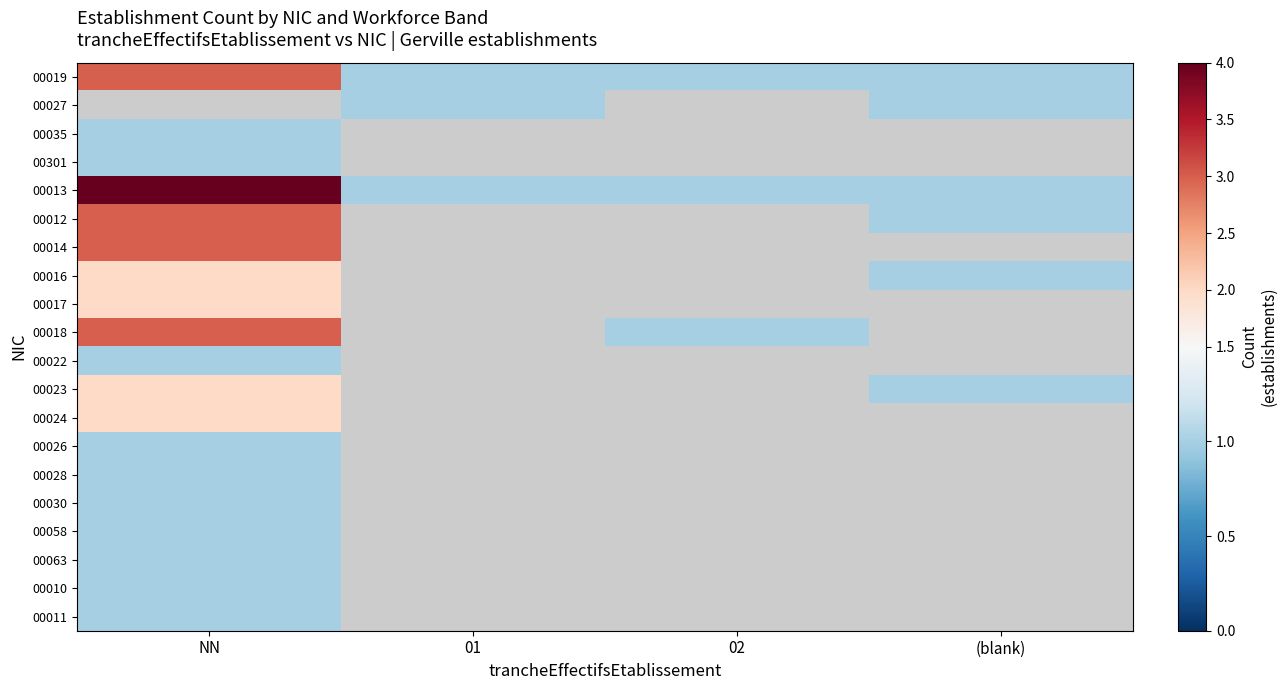

Read the 00014 value at NN.

3.0